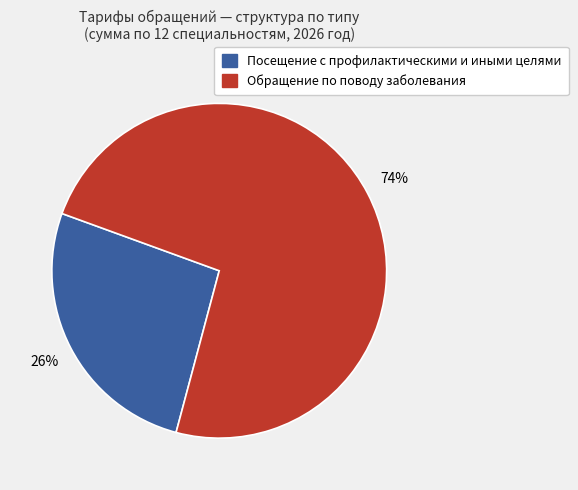

Does any single category account for the majority?

Yes